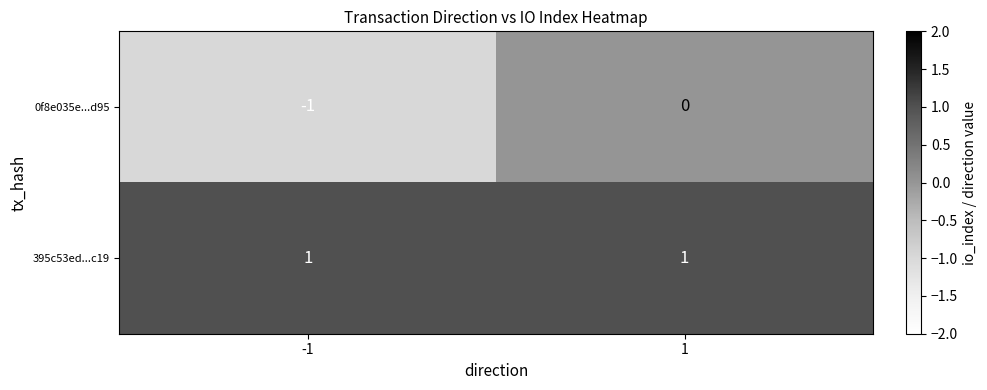

List the series in order of their peak value, highest first.

395c53ed...c19, 0f8e035e...d95